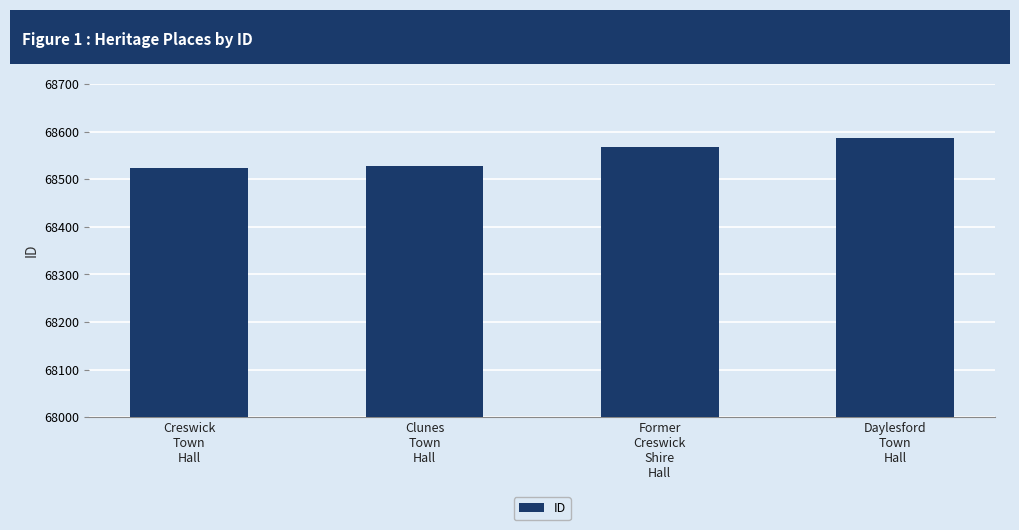

What is the label of the 3rd bar from the left?

Former
Creswick
Shire
Hall